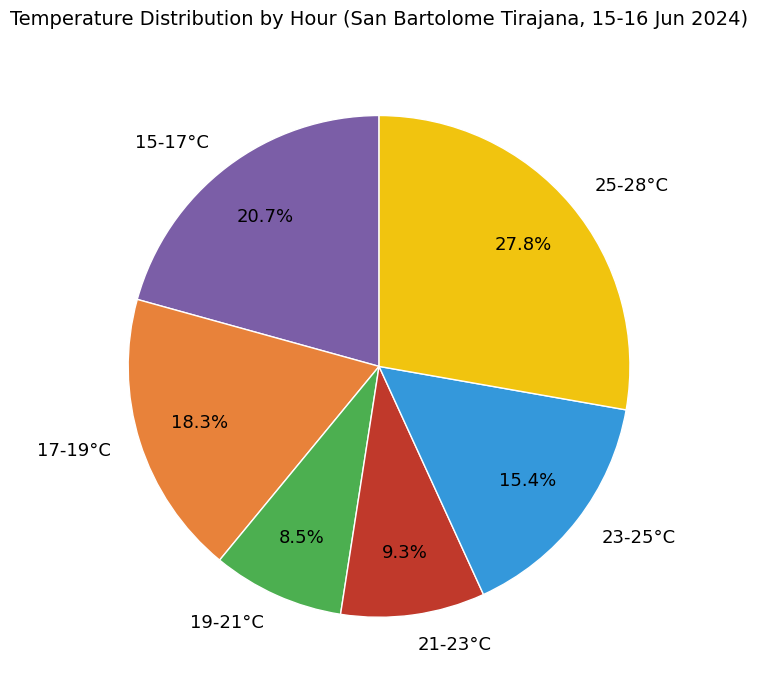

Which slice is the largest?

25-28°C